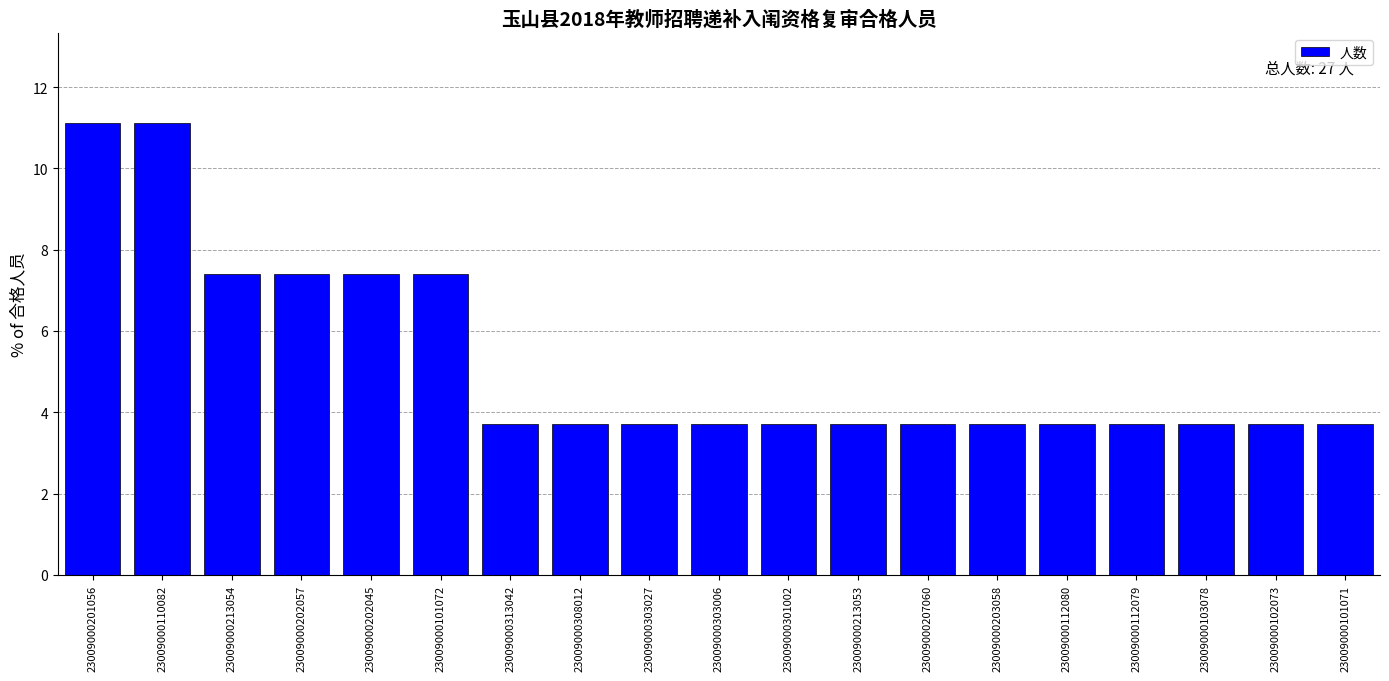

What is the value of the 18th bar from the left?

3.7